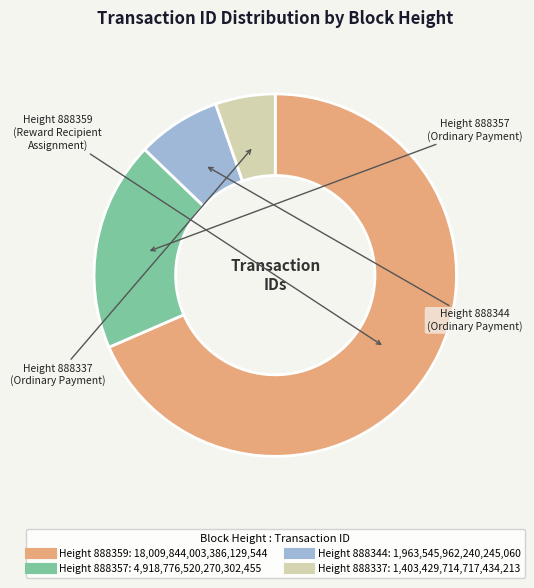

Is there a majority slice in this chart?

Yes